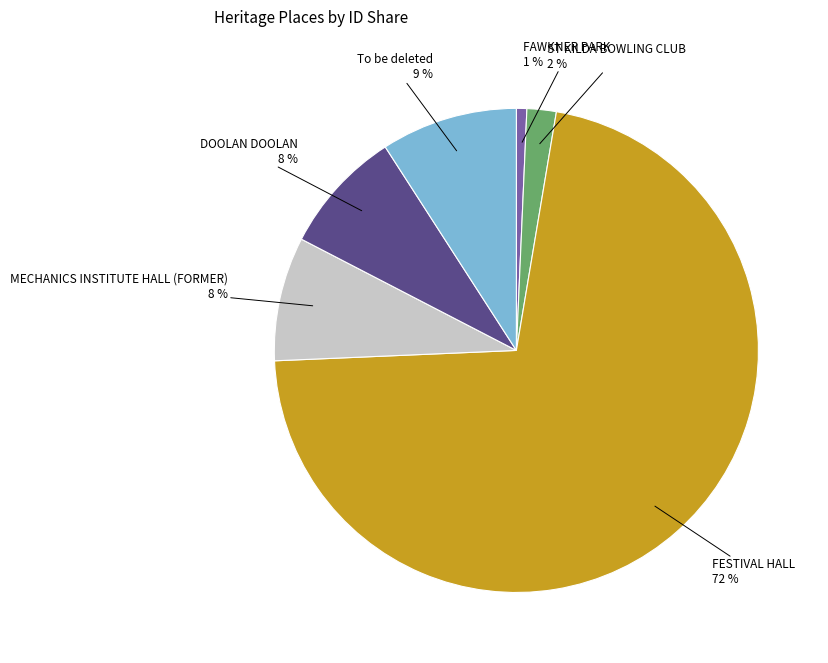

What is the smallest slice in the pie chart?

FAWKNER PARK